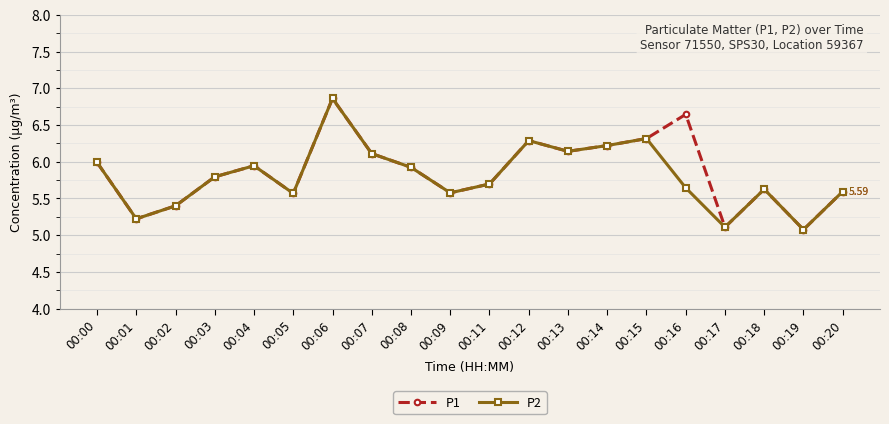

Does the chart display data point markers on the line(s)?

Yes